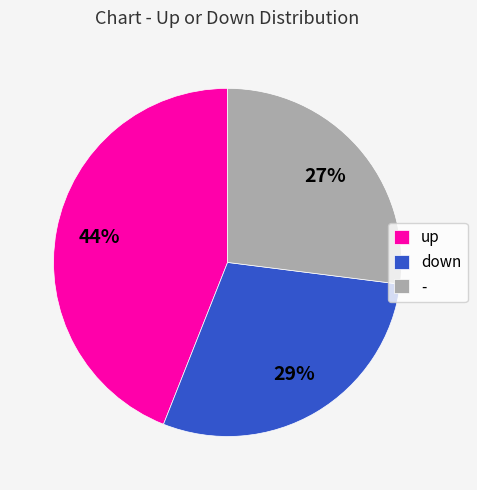

To the nearest percent, what portion does down represent?

29%